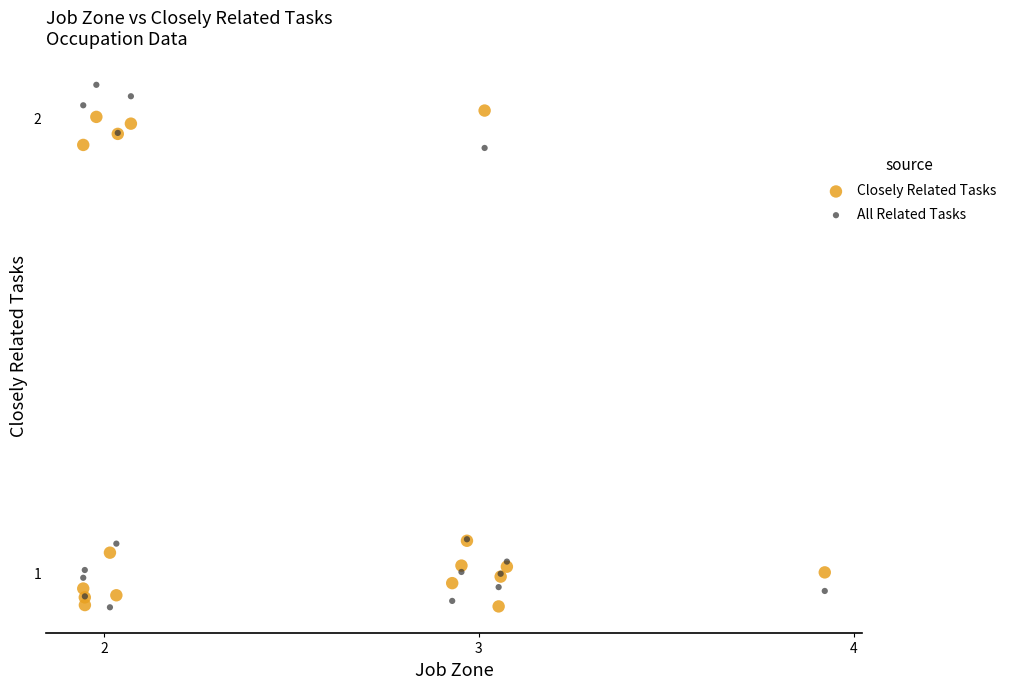

What are all the series names shown in the legend?

Closely Related Tasks, All Related Tasks